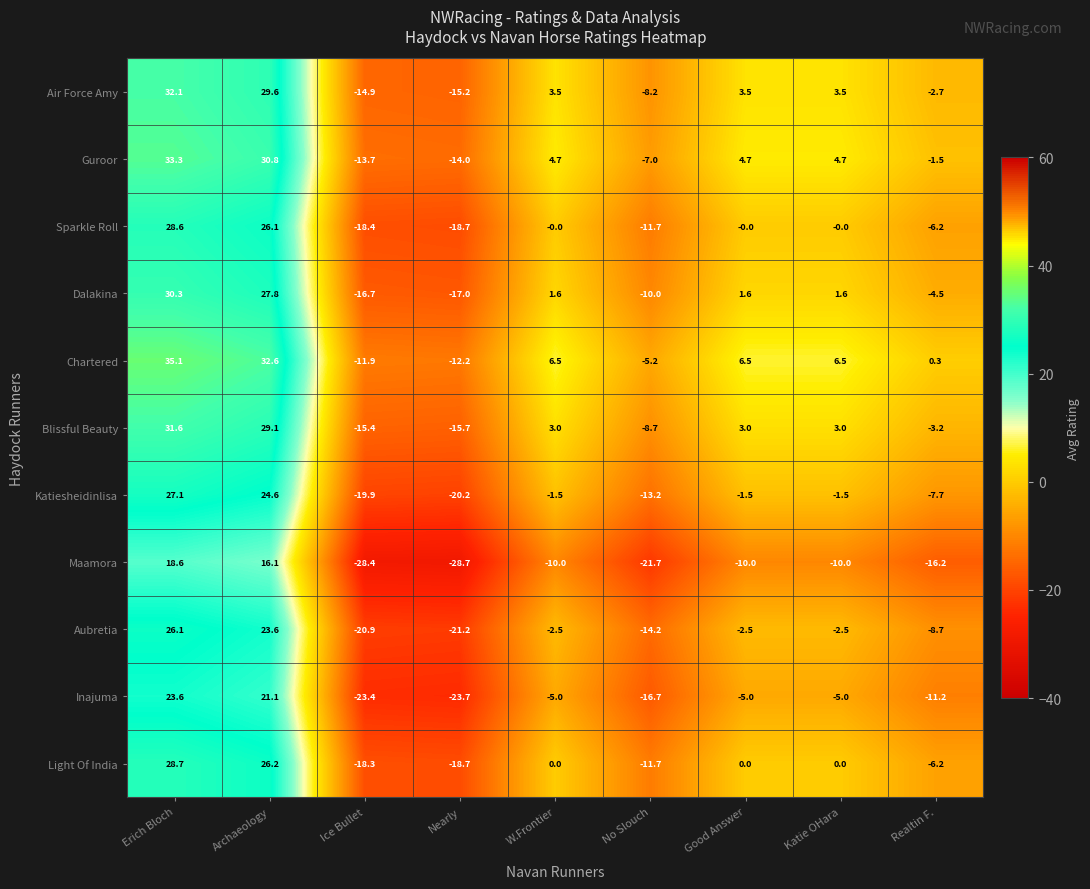

What is the smallest value displayed?

-28.7